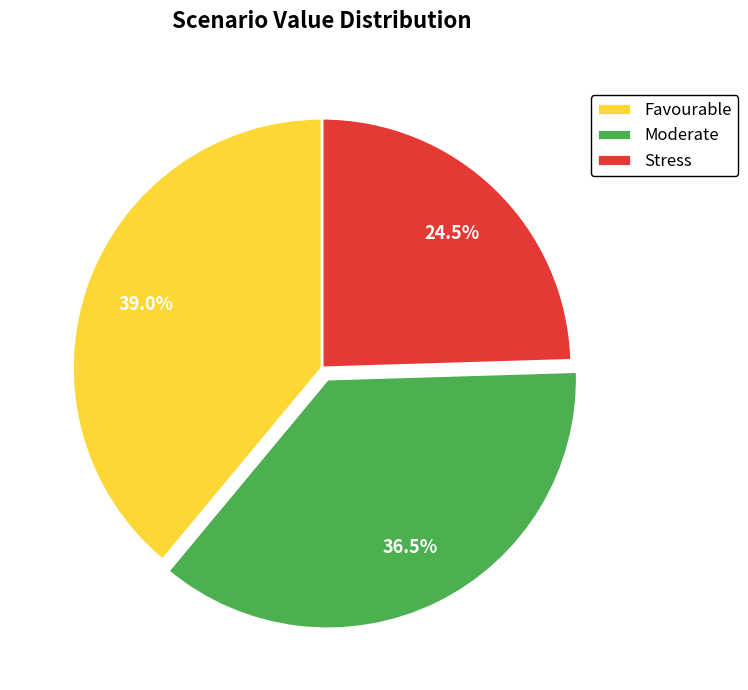

Approximately how many times larger is the value at Stress compared to Favourable?

0.6